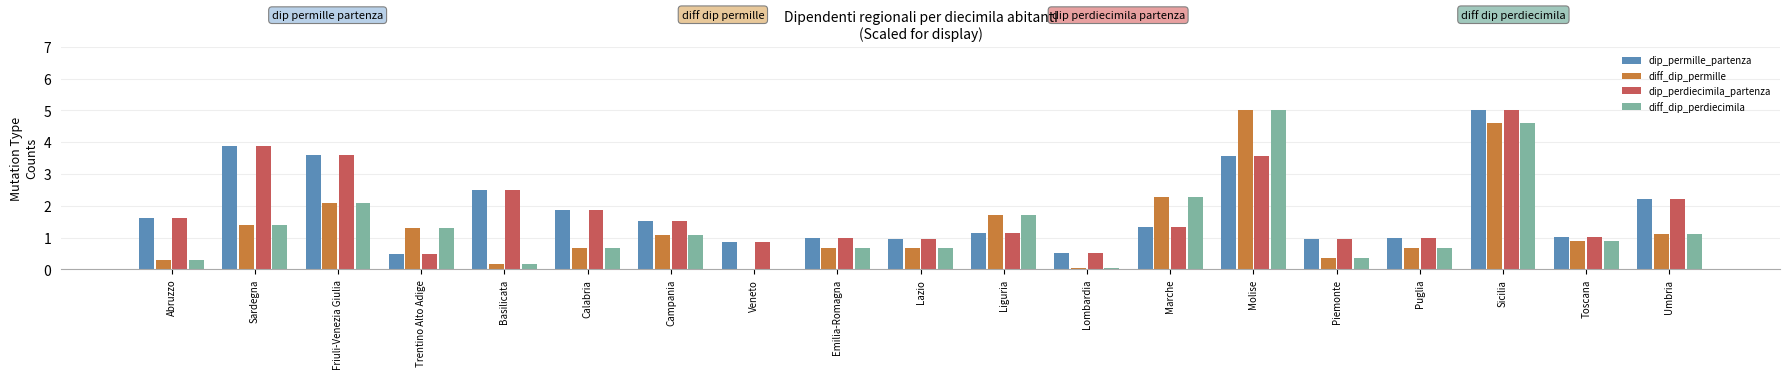

The value of dip_permille_partenza at Piemonte is 0.6. True or false?

False